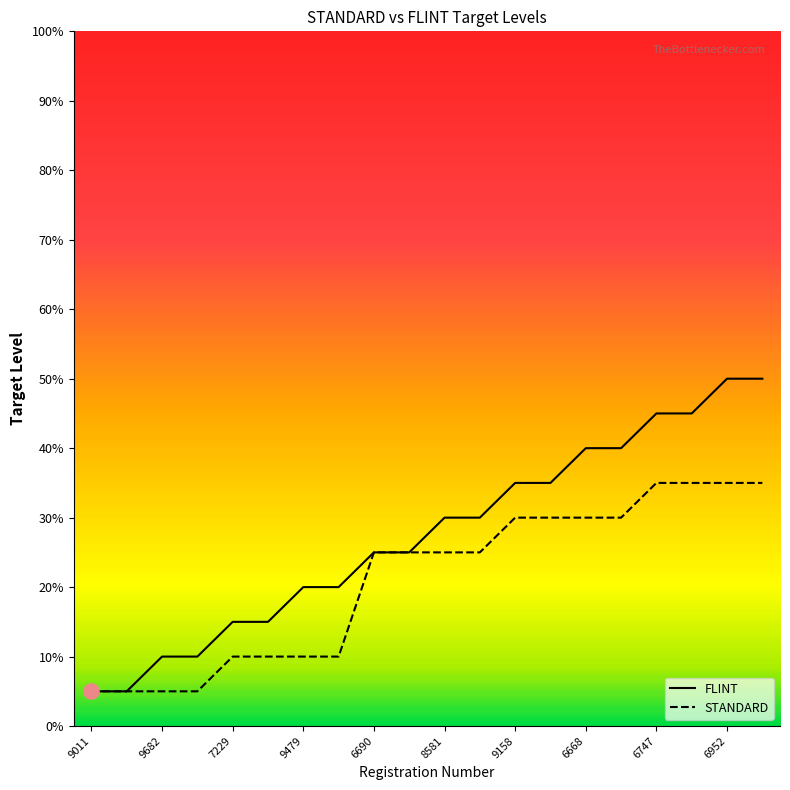

At how many categories does at least one series exceed 2?

16